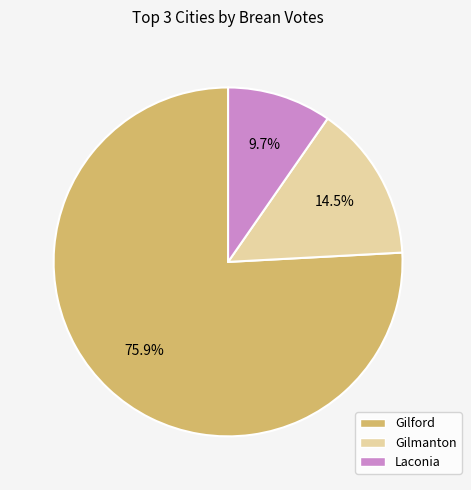

What is the total percentage of Gilford and Gilmanton?

90.3%